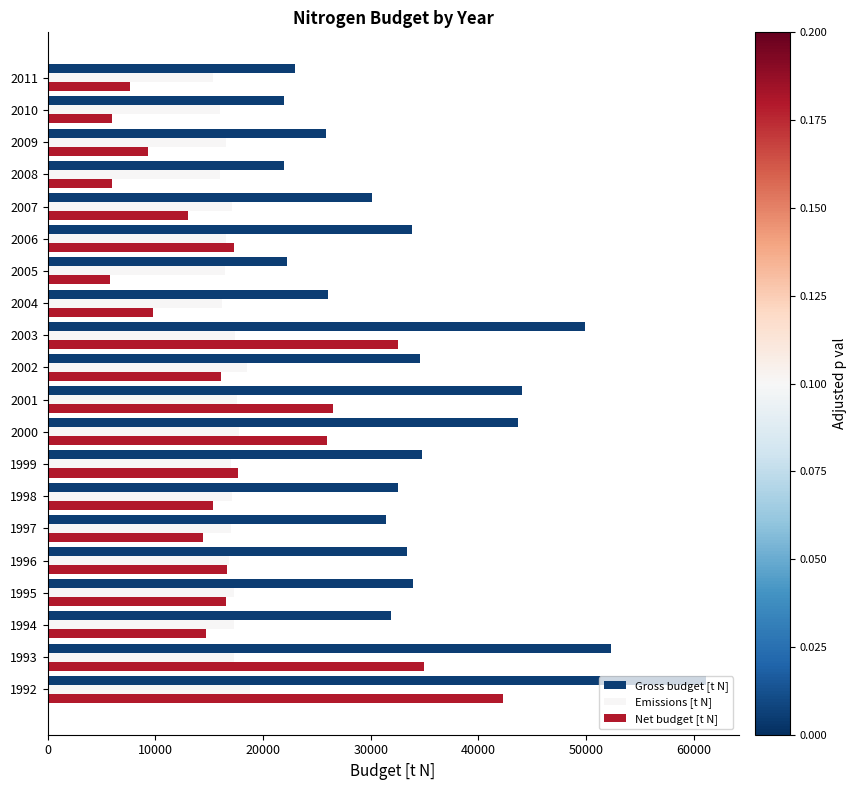

Between 1999 and 2011, which series saw the biggest shift?

Gross budget [t N]